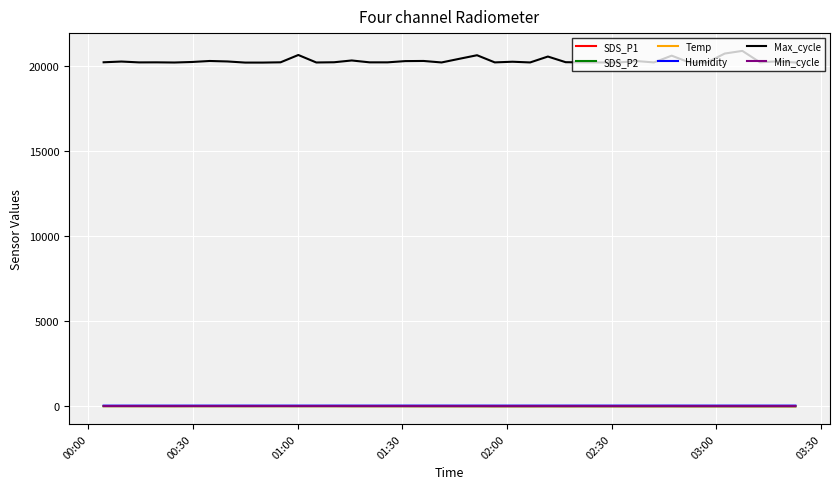

What is the maximum value shown in the chart?

20909.0